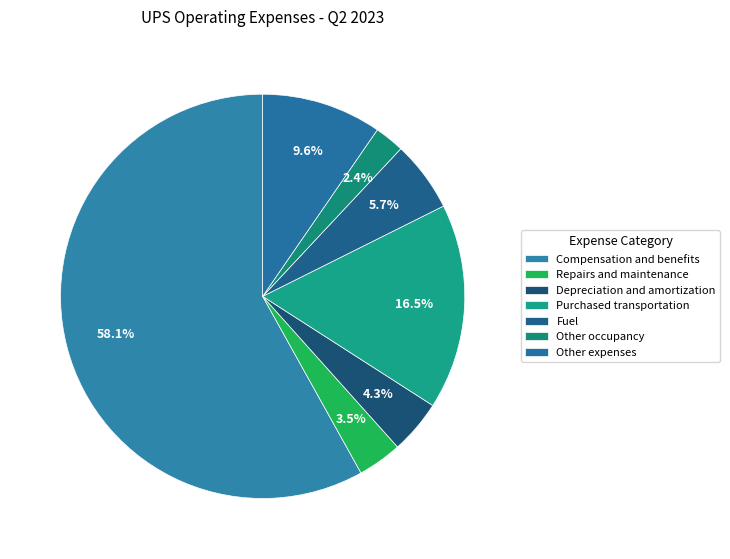

The Purchased transportation slice represents 16% of the pie. True or false?

True